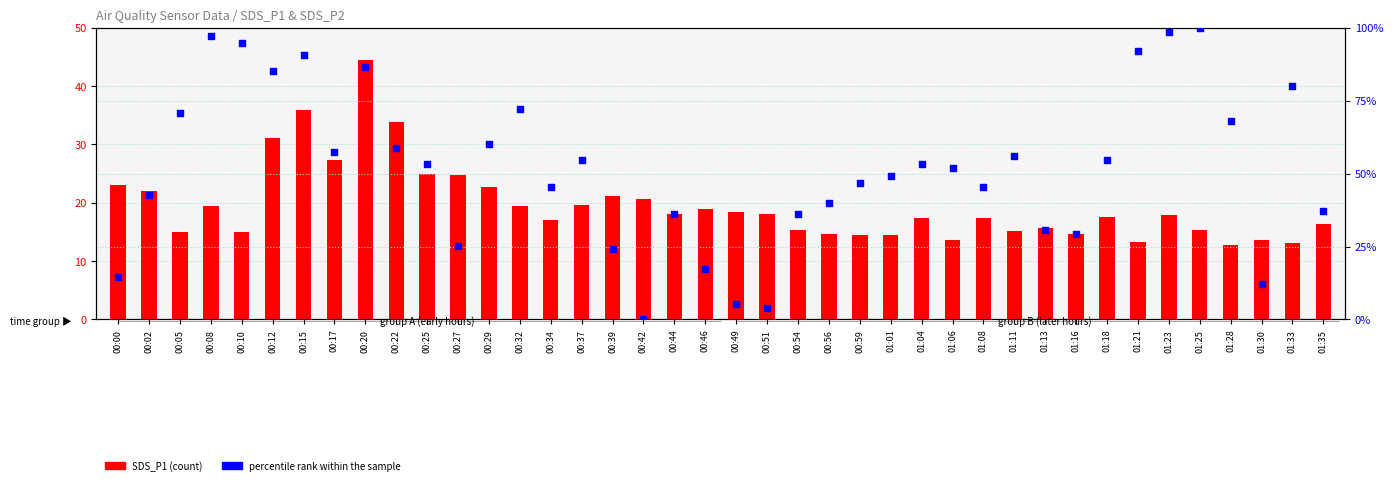

Which series has the widest spread of Y values?

percentile rank within the sample